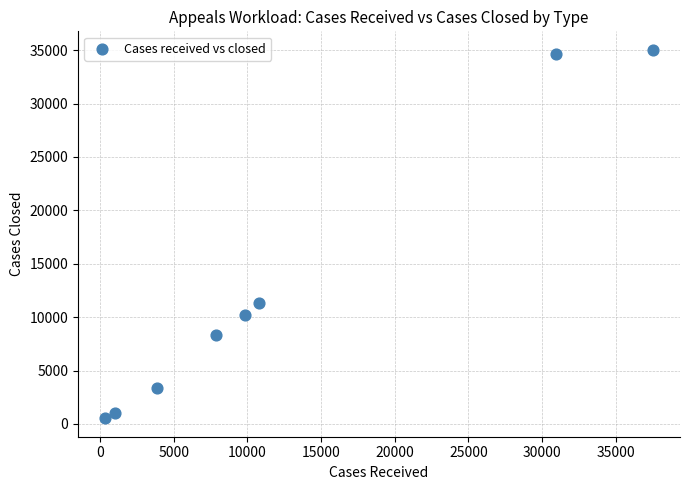

What is the average X value?

12784